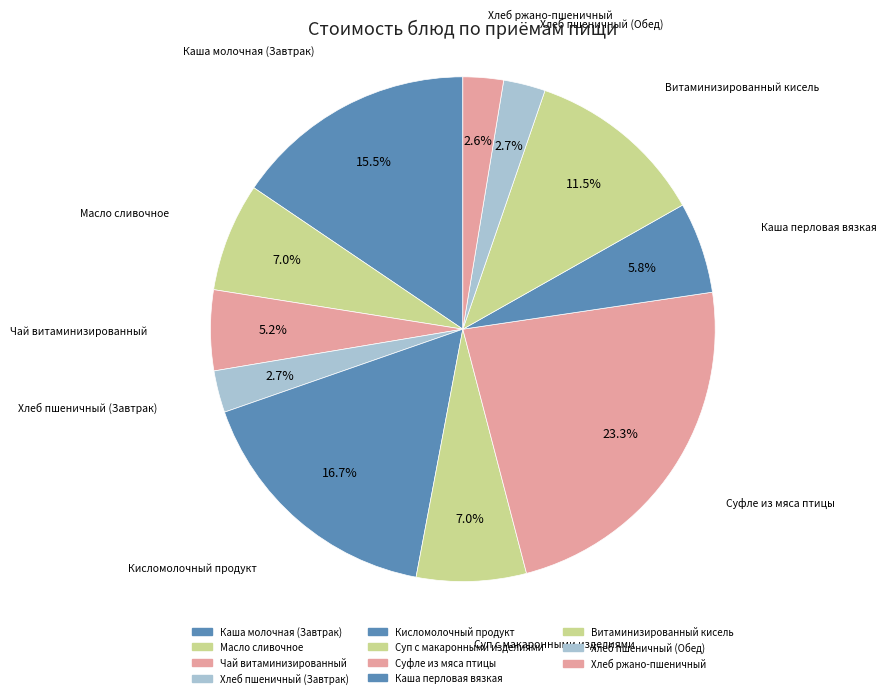

To the nearest percent, what is the average slice percentage?

9%